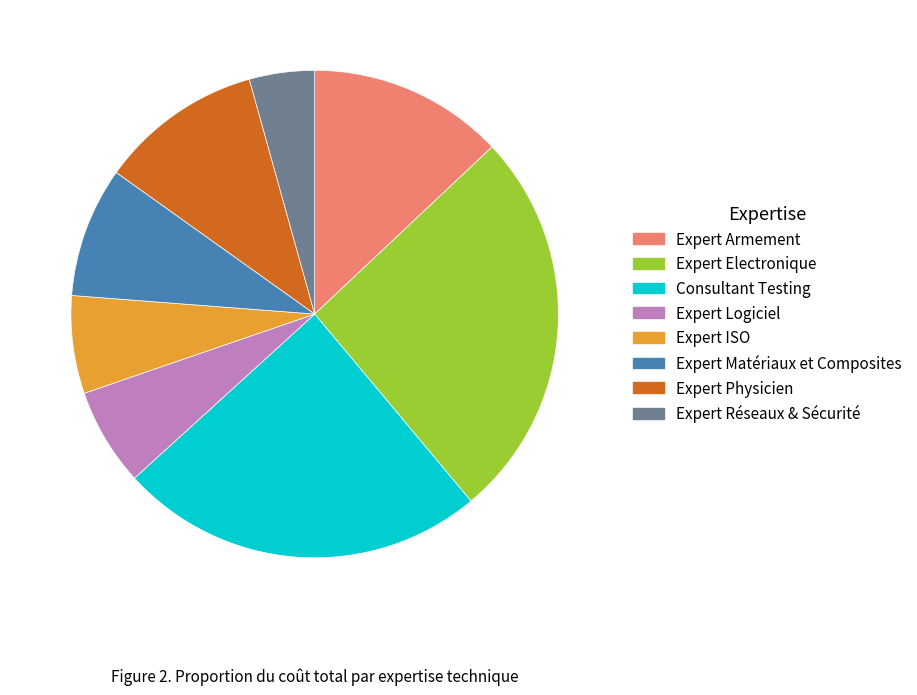

Which slice is the smallest?

Expert Réseaux & Sécurité